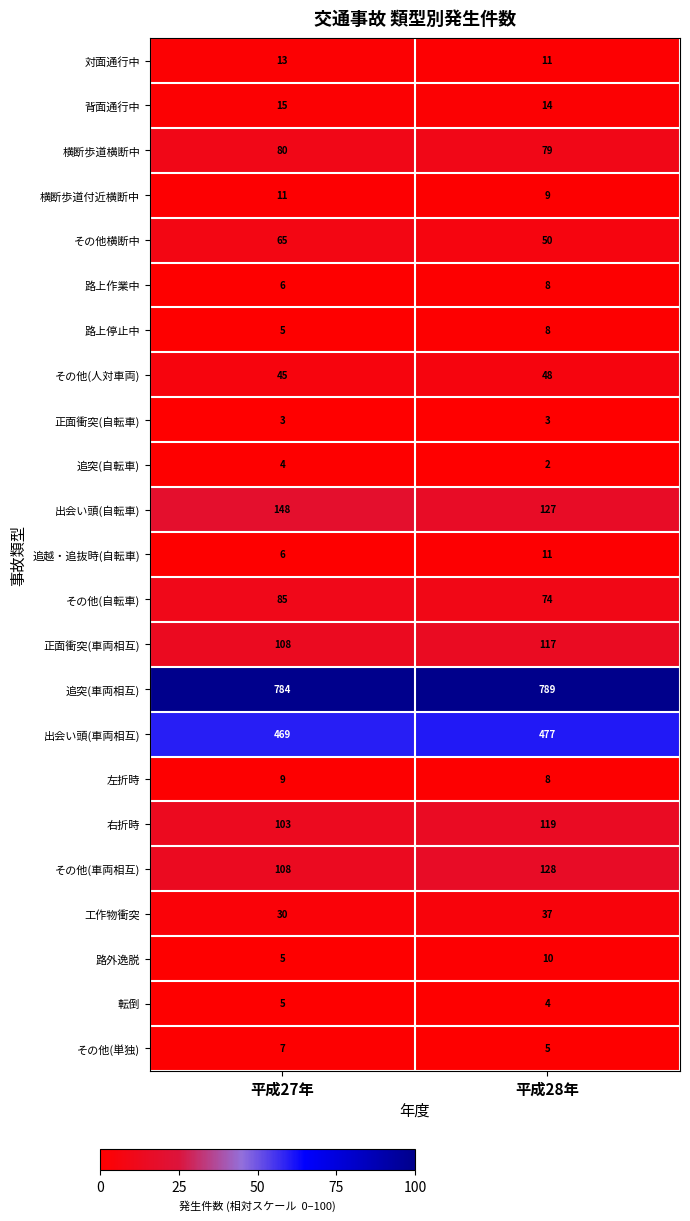

Where is 工作物衝突 nearest to the value 33?

平成27年